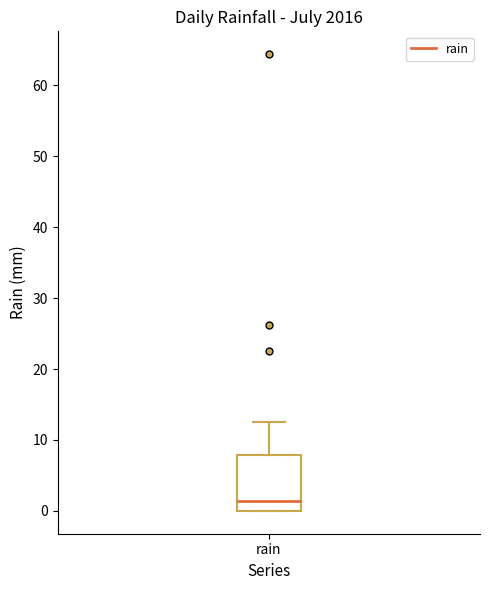

Where does the median line of the box for rain sit on the y-axis? The values are not printed on the chart, so give them approximately, as read against the axis.

1